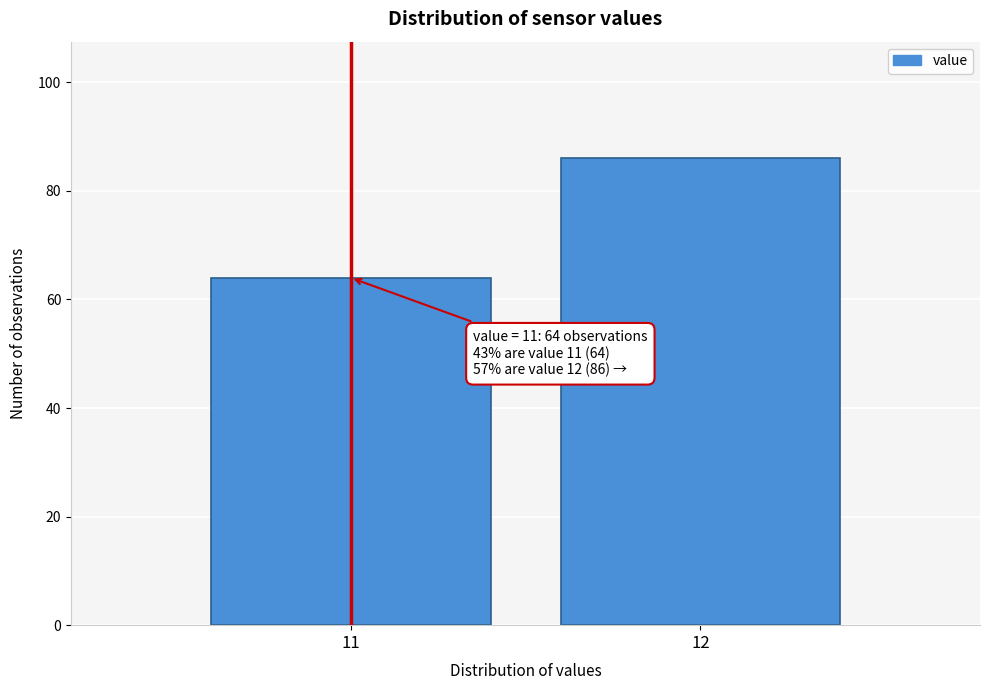

Reading left to right, list all the values displayed in this chart.

64	86